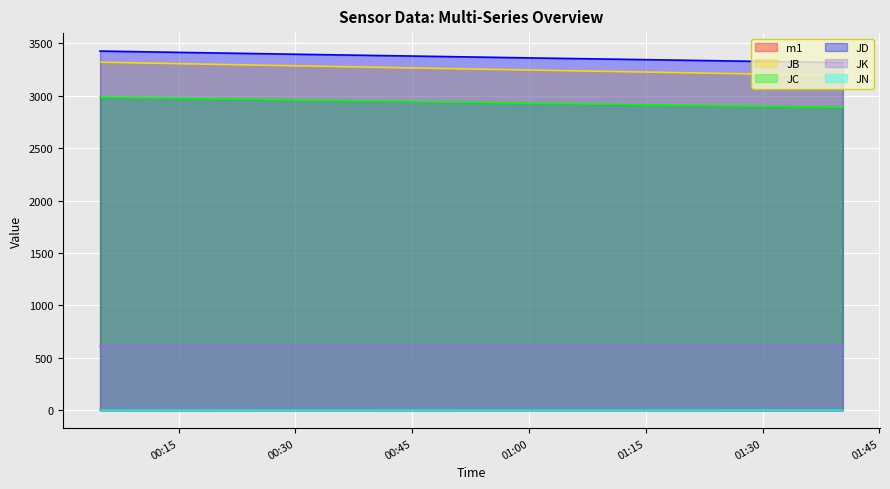

What is the difference between the maximum and minimum values in the JC series?

96.4